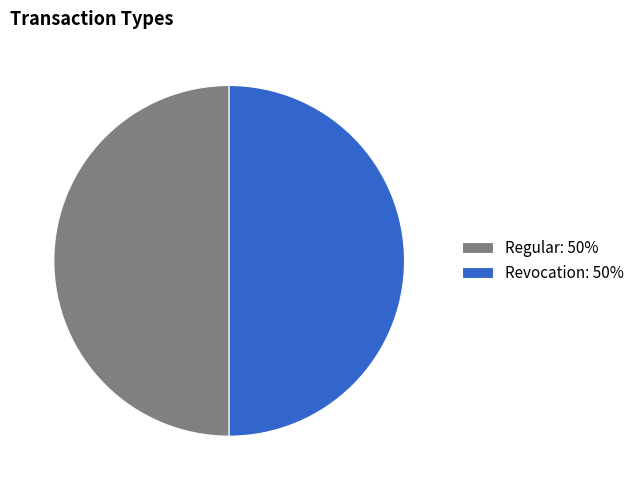

Count the number of slices in the pie.

2